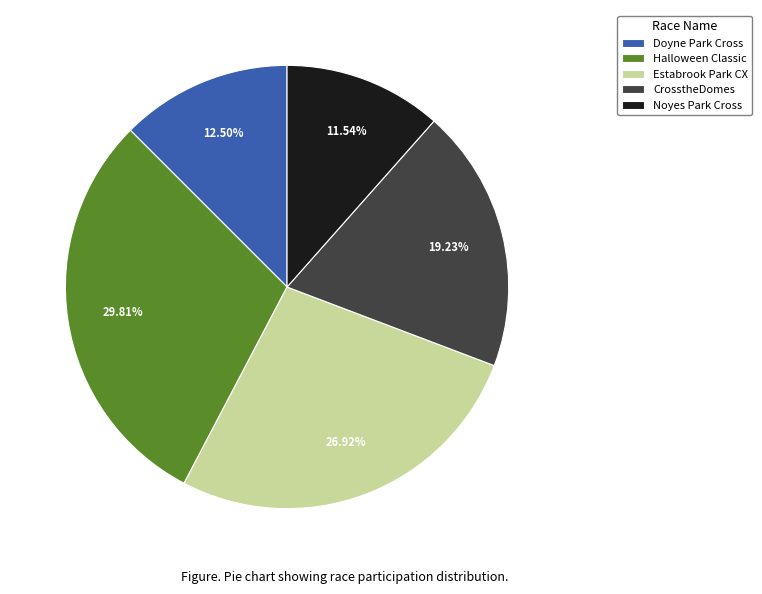

How many slices are in this pie chart?

5